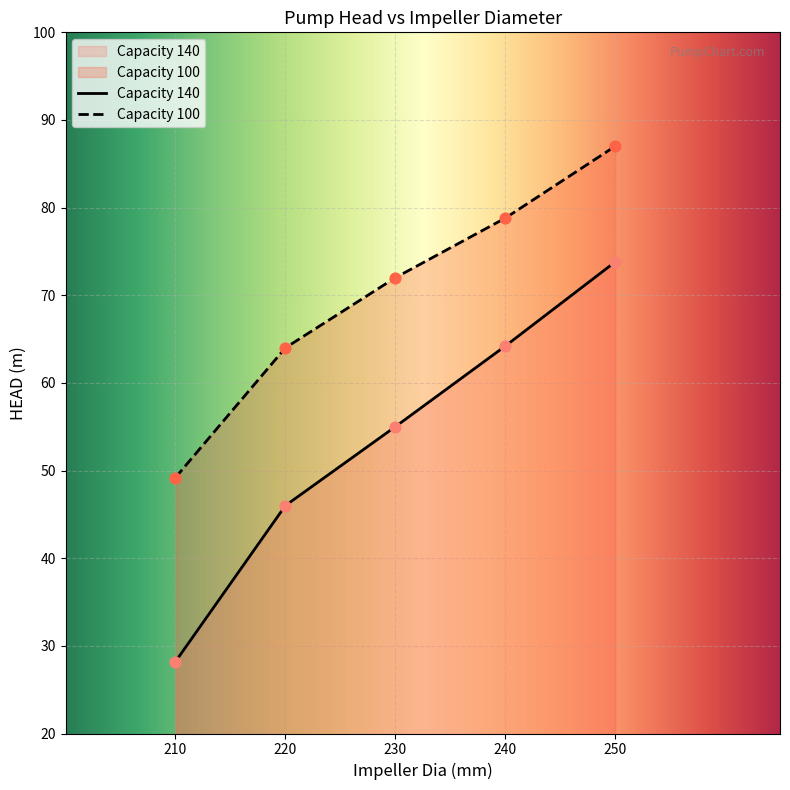

Which series reaches the maximum Y coordinate?

Capacity 100